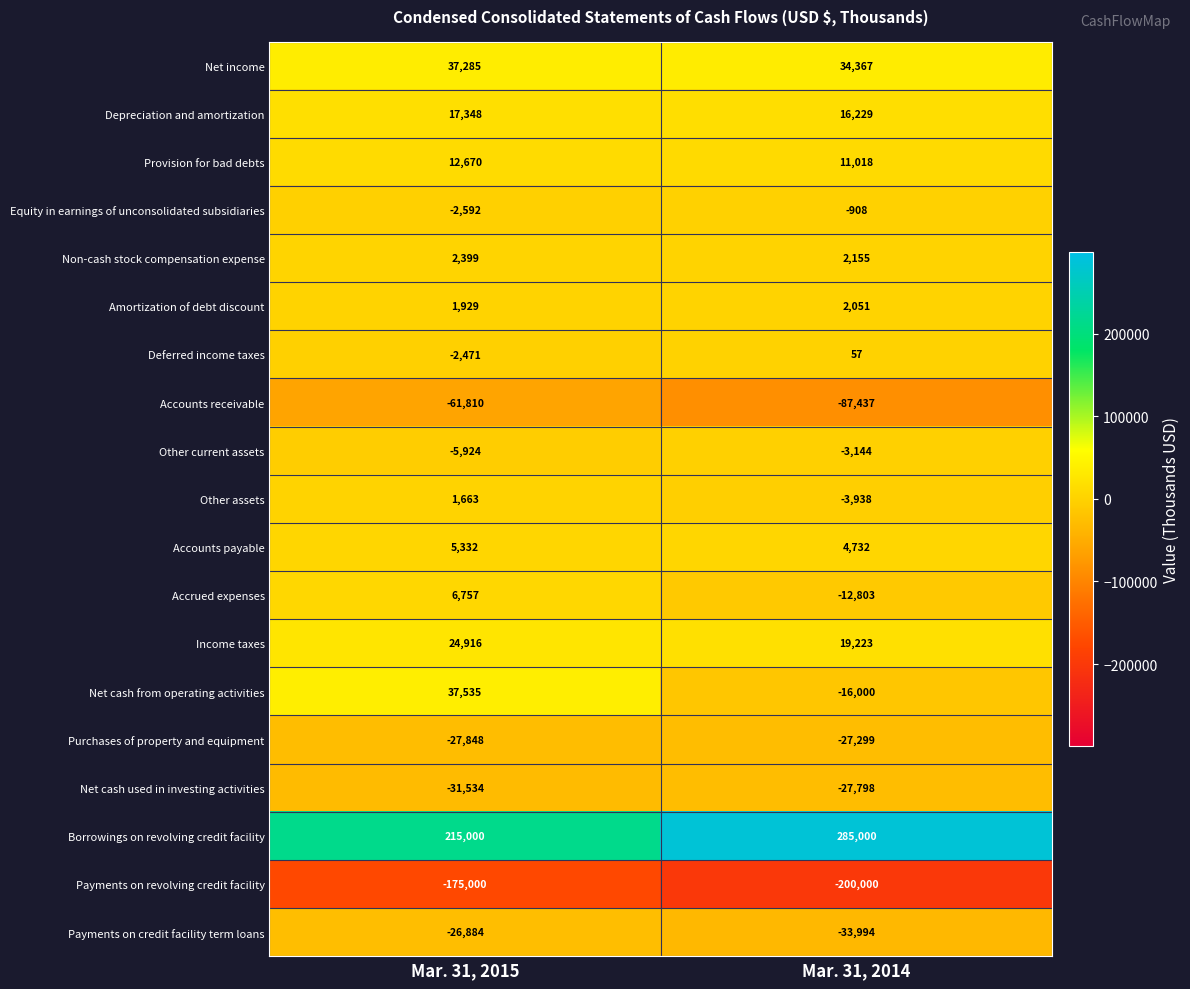

Is it true that Accounts payable equals 4732 at Mar. 31, 2014?

True